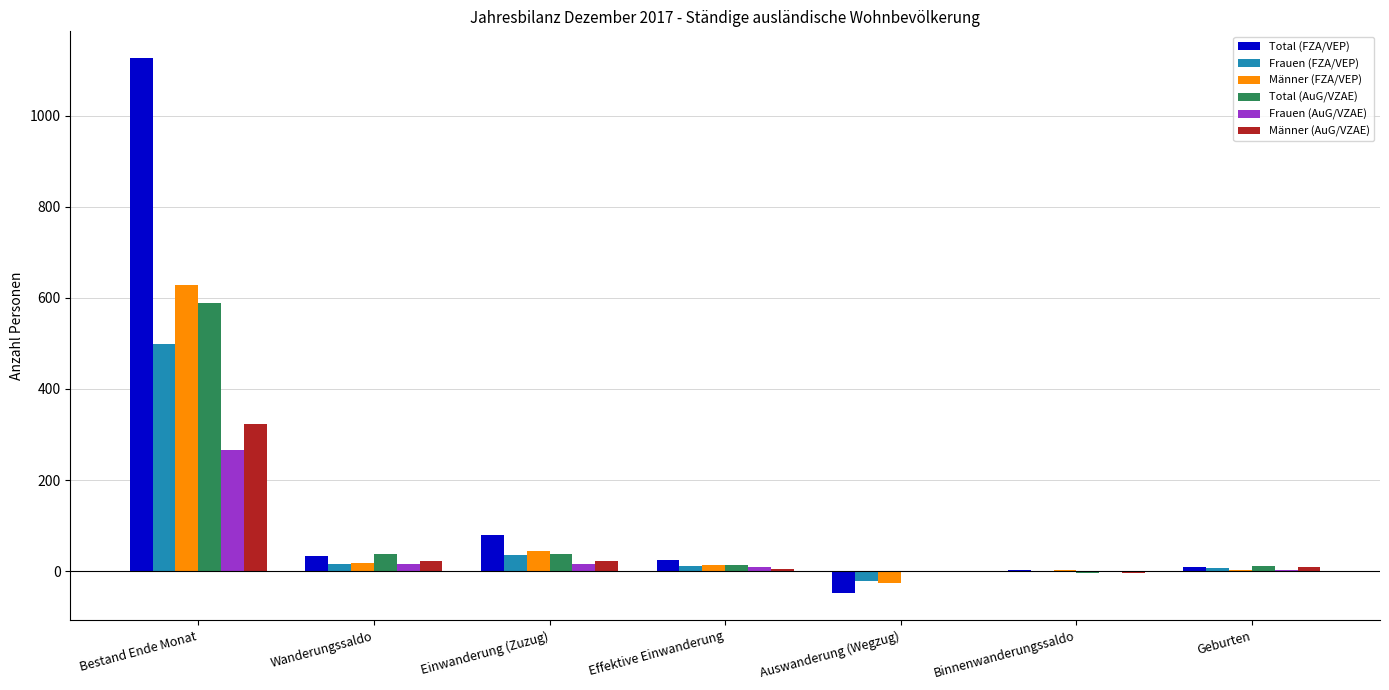

How many groups of bars are there?

7